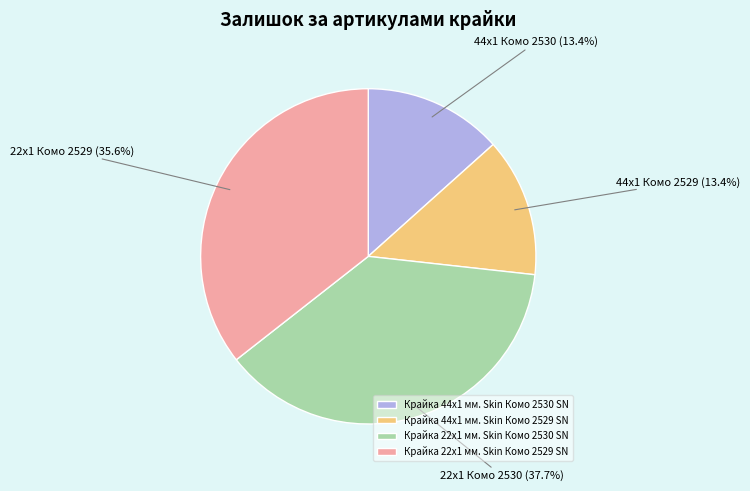

Which category has the biggest portion of the pie?

Крайка 22x1 мм. Skin Комо 2530 SN